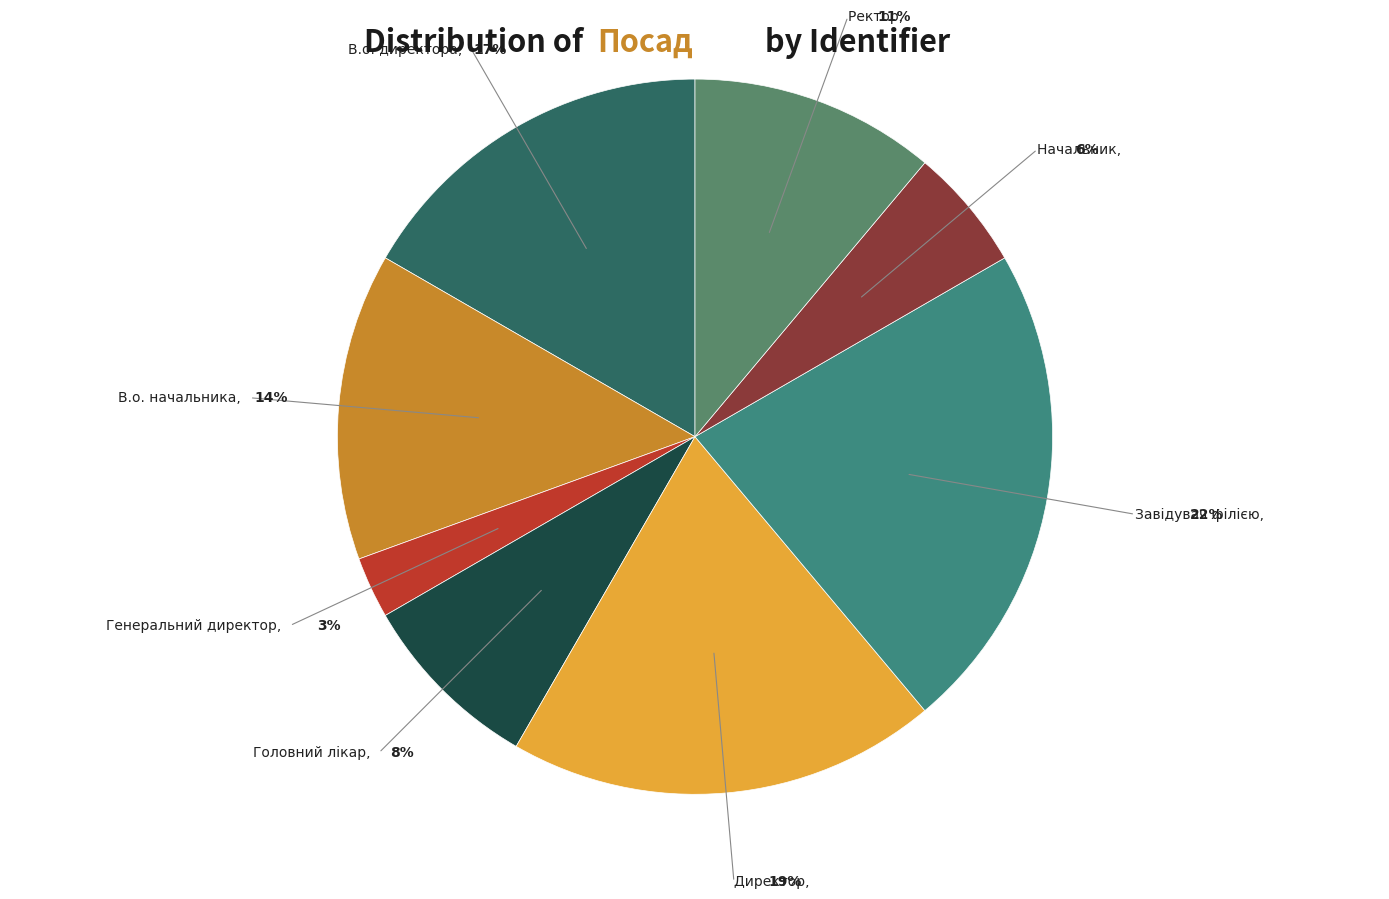

How many slices are in this pie chart?

8